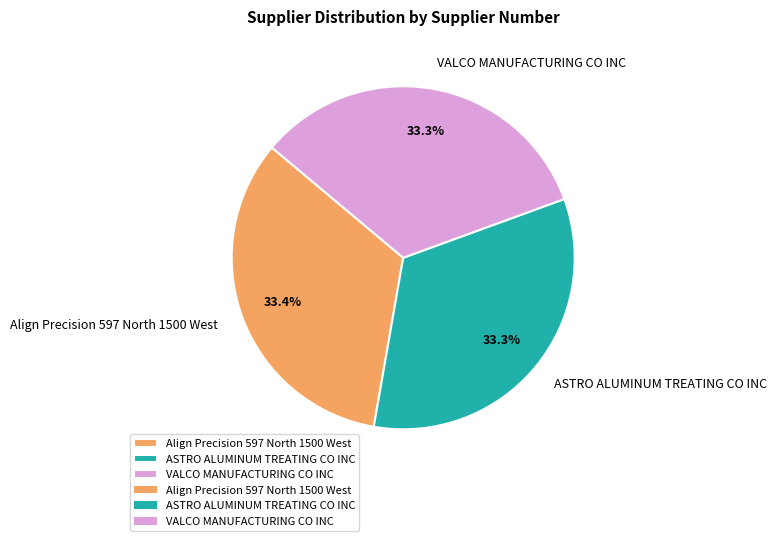

The VALCO MANUFACTURING CO INC slice represents 25% of the pie. True or false?

False